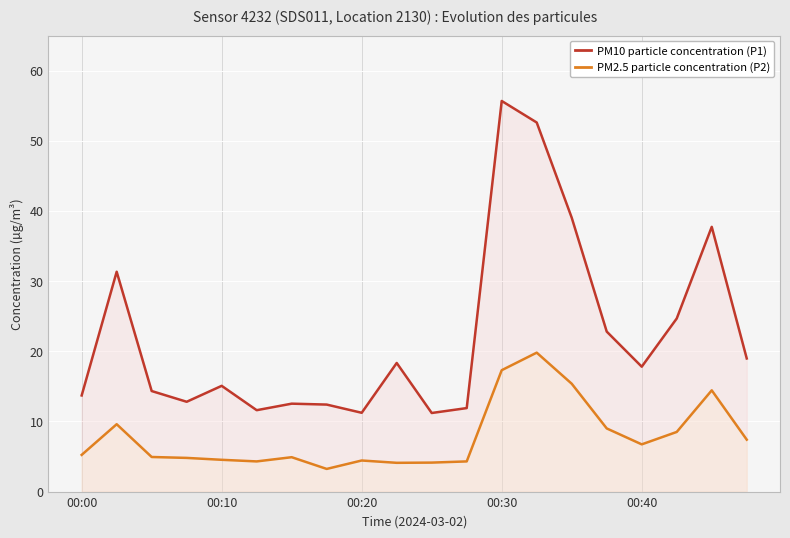

What is the difference between the P2 values at 7 and 00:00?

2.0